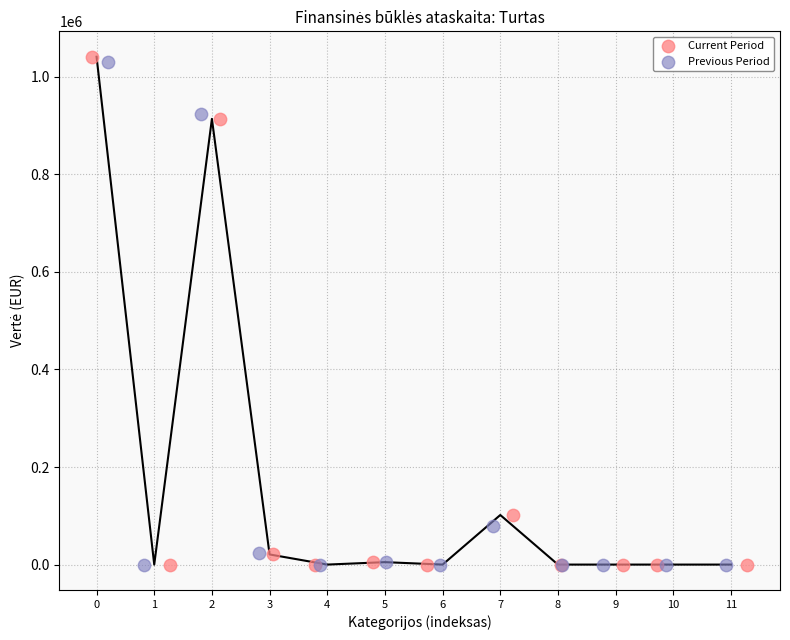

What are all the series names shown in the legend?

Current Period, Previous Period